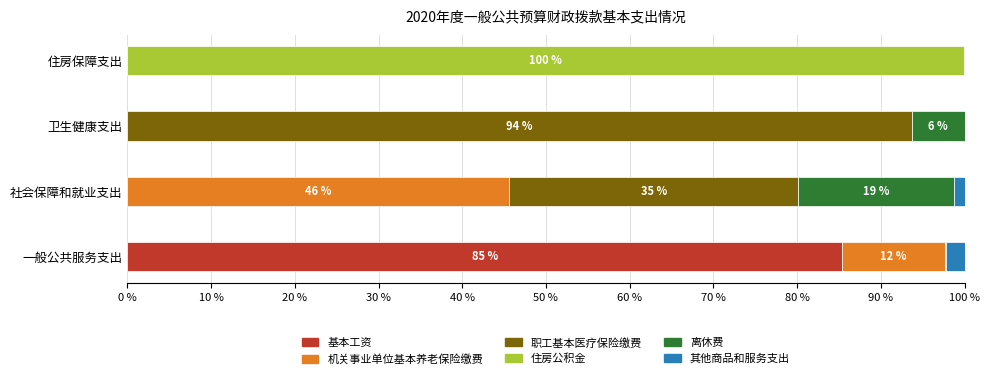

What is the highest value of the 基本工资 series?

85.4